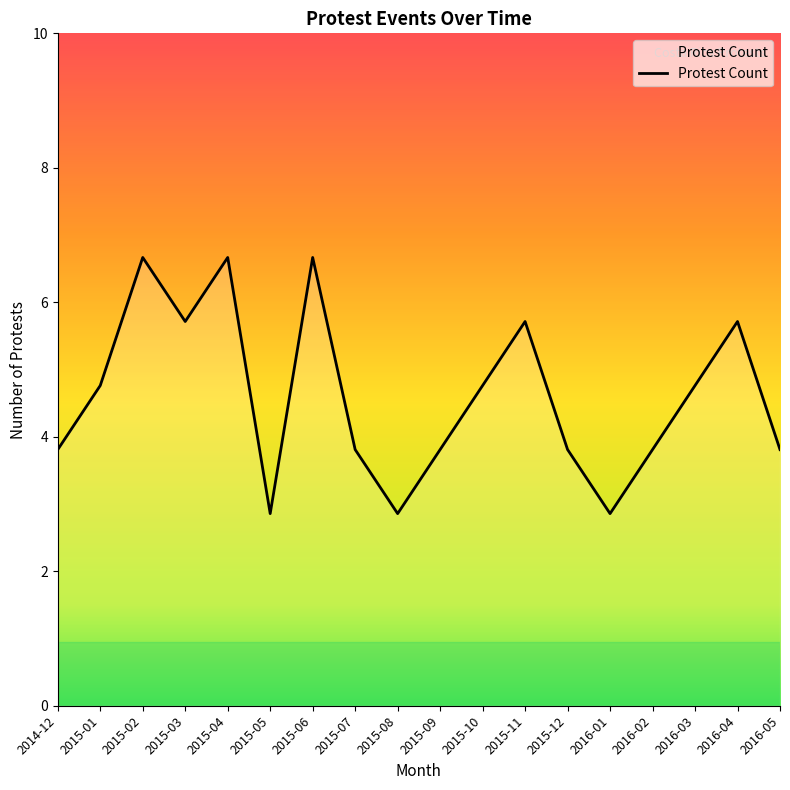

Is this an area chart (filled region under the line)?

No